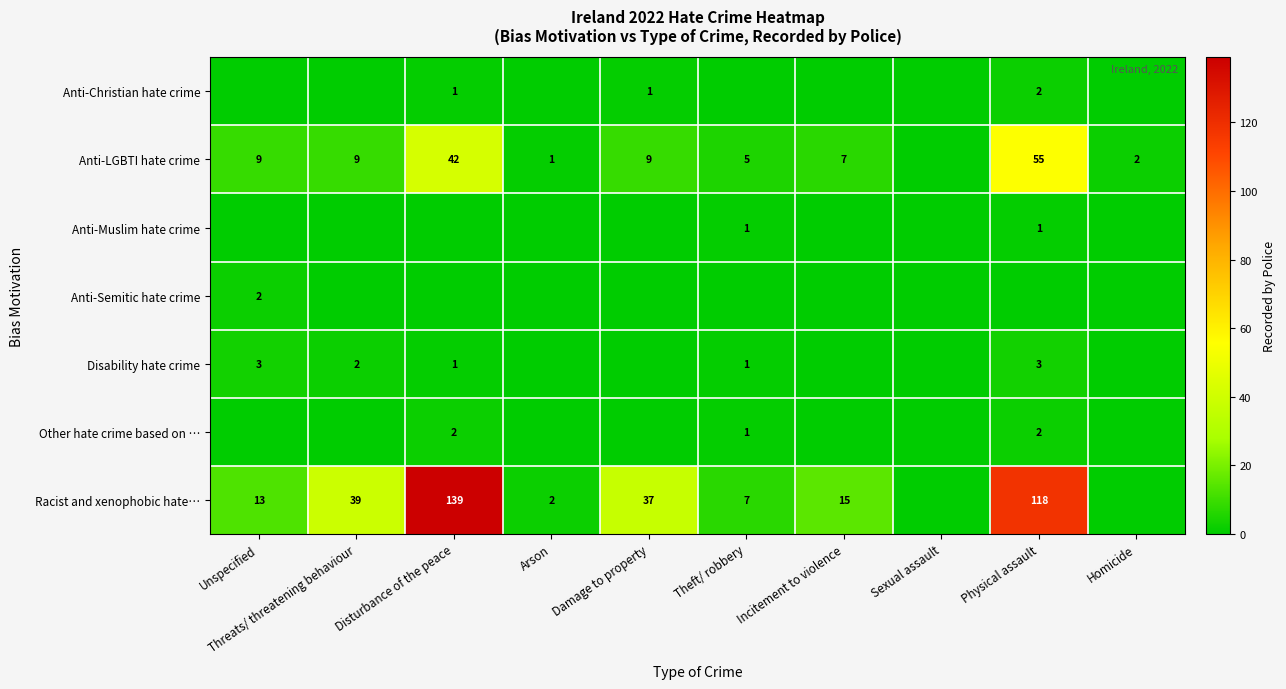

At how many categories does at least one series exceed 45?

2